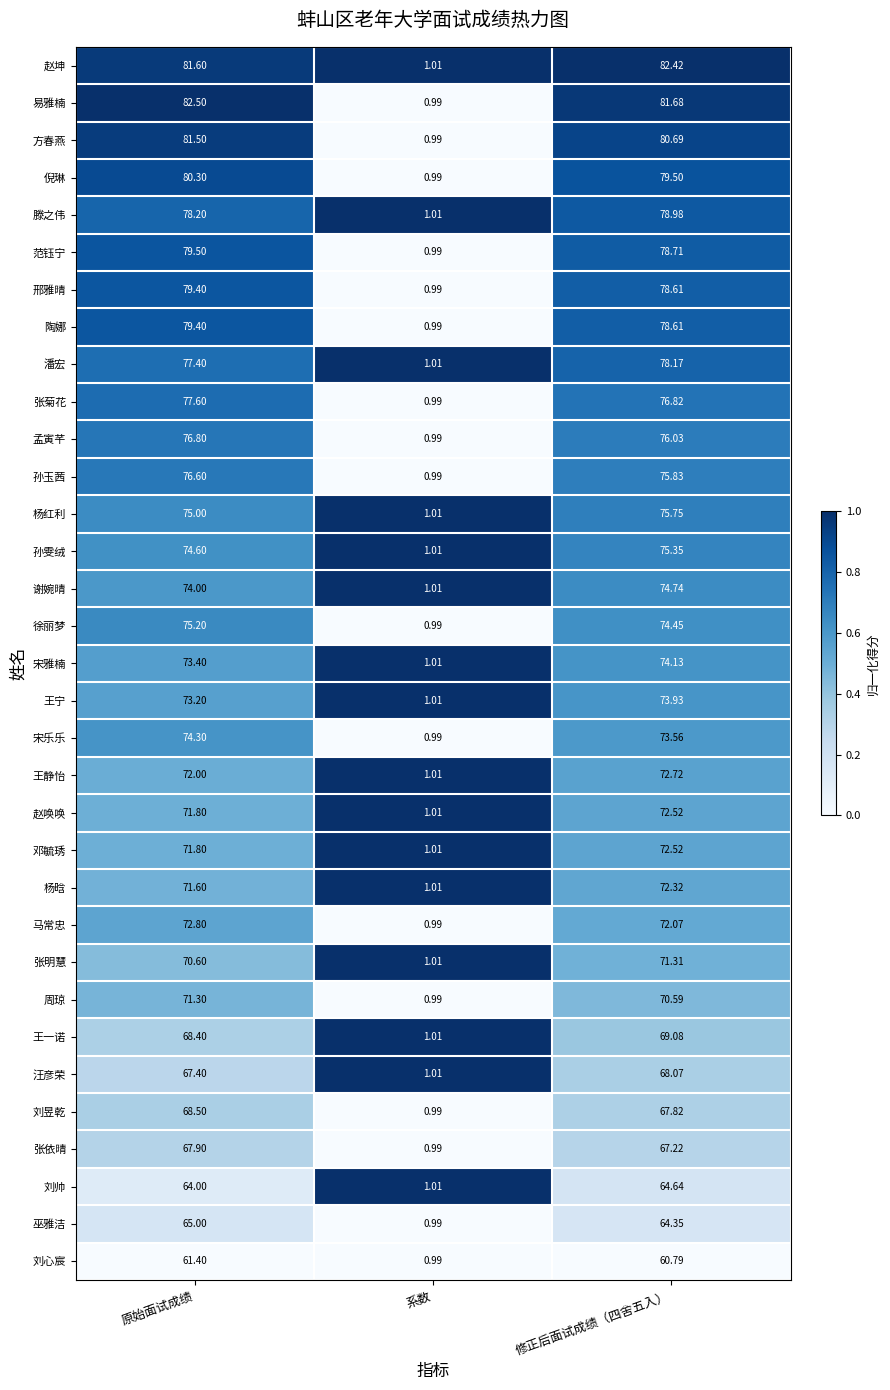

At which label does 孙雯绒 reach its minimum?

系数